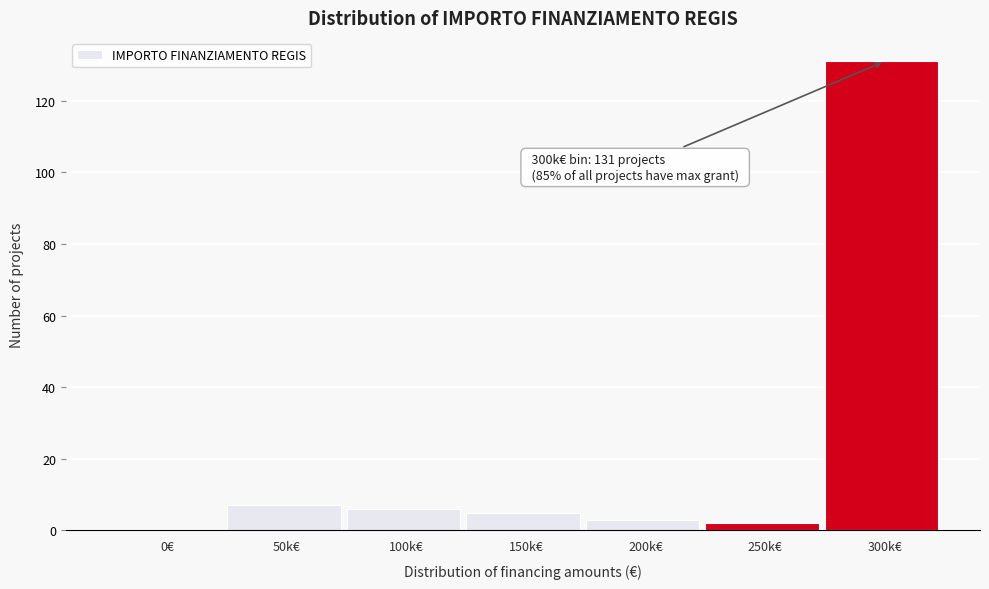

Reading left to right, what are all the values shown in this chart?

0€=0	50k€=7	100k€=6	150k€=5	200k€=3	250k€=2	300k€=131